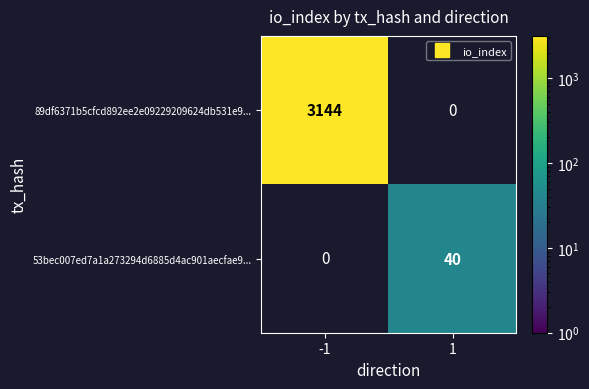

At which label does 53bec007ed7a1a273294d6885d4ac901aecfae9... reach its minimum?

-1